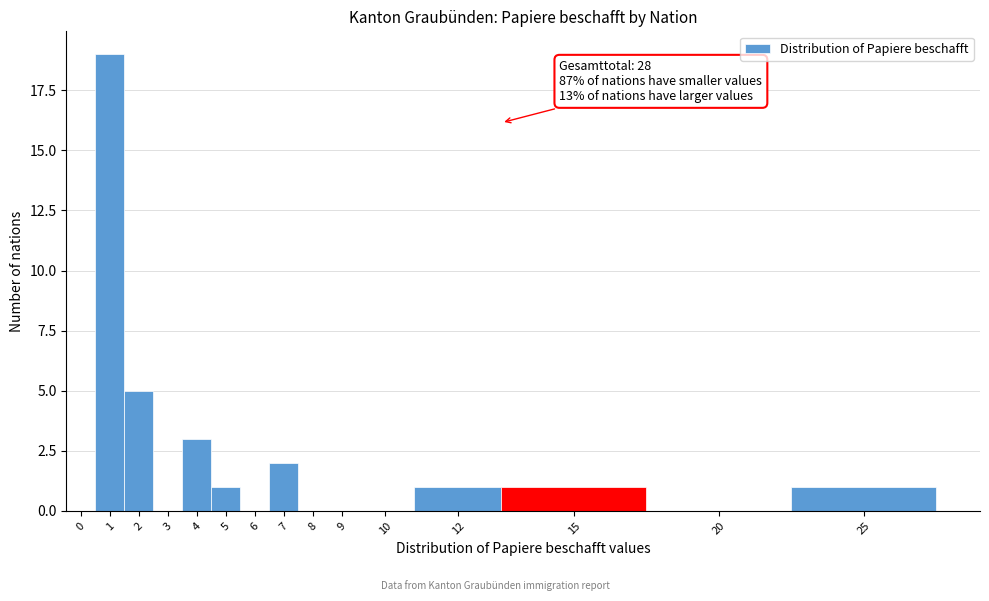

Reading left to right, list all the values displayed in this chart.

0=0	1=19	2=5	3=0	4=3	5=1	6=0	7=2	8=0	9=0	10=0	12=1	15=1	20=0	25=1